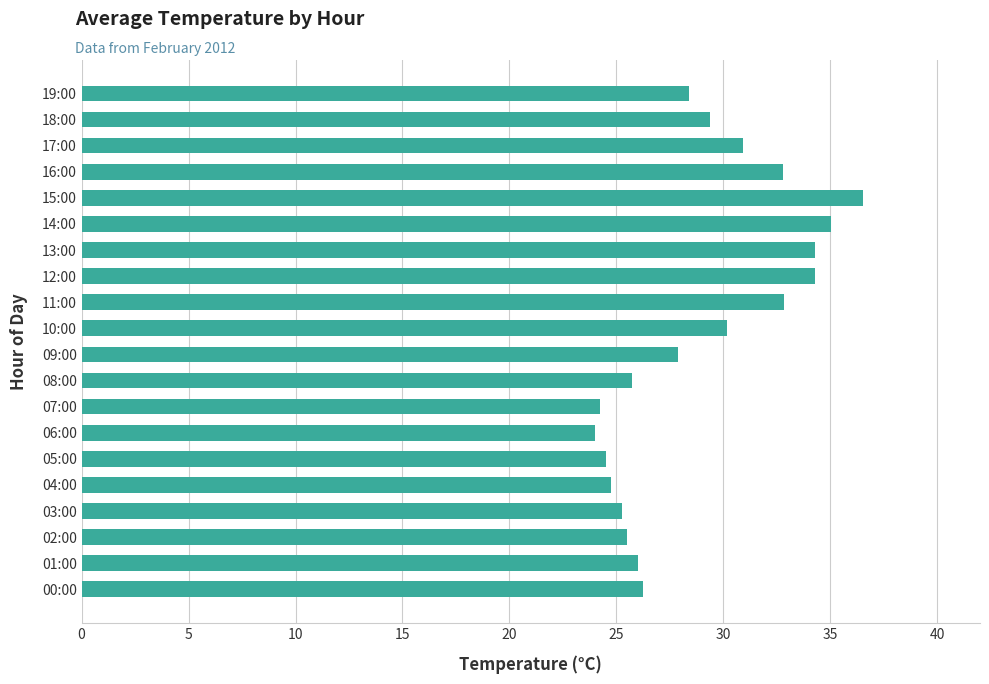

Which has a higher value, 05:00 or 14:00?

14:00